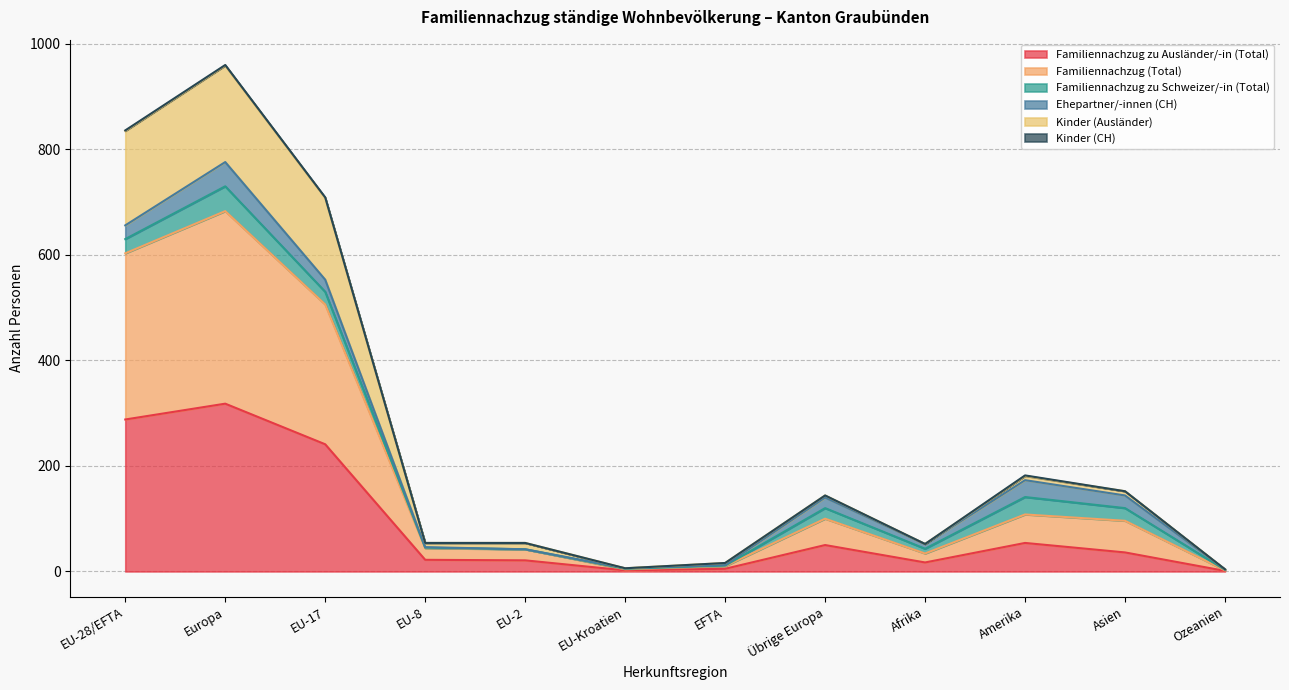

At which category does Kinder (Ausländer) reach its first local valley?

EU-Kroatien